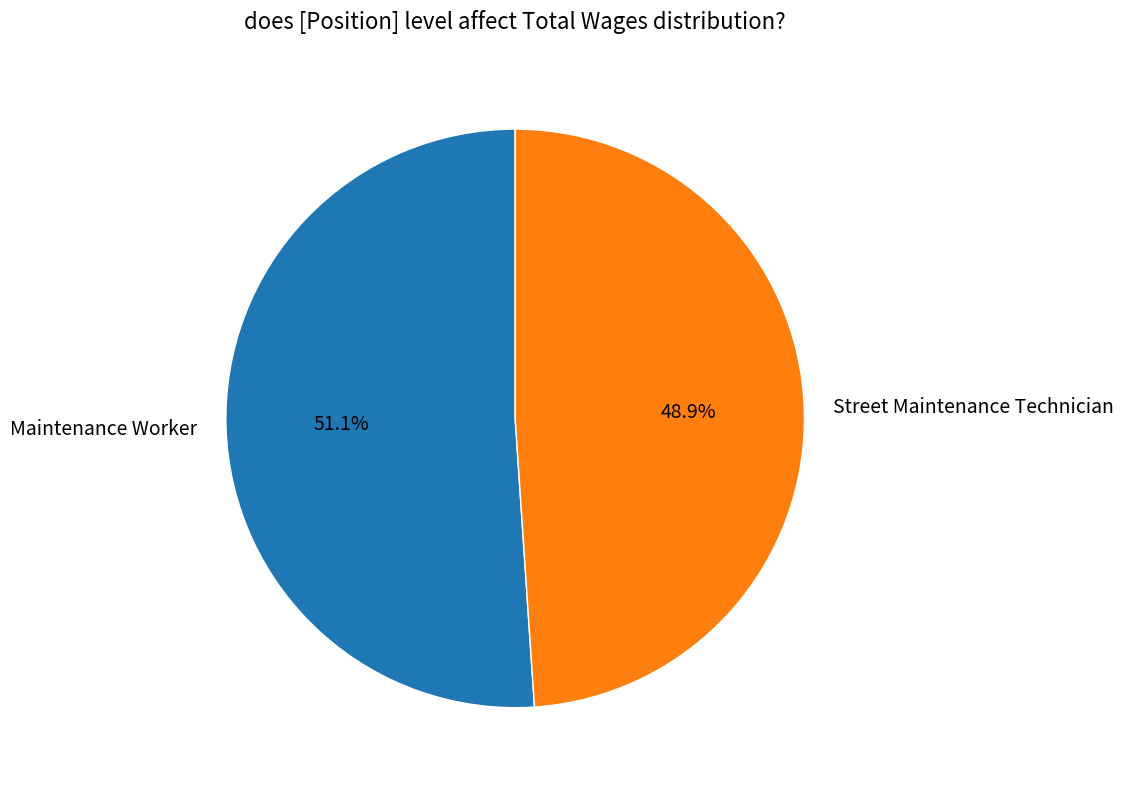

To the nearest percent, what is the difference between the Maintenance Worker and Street Maintenance Technician slice percentages?

2%